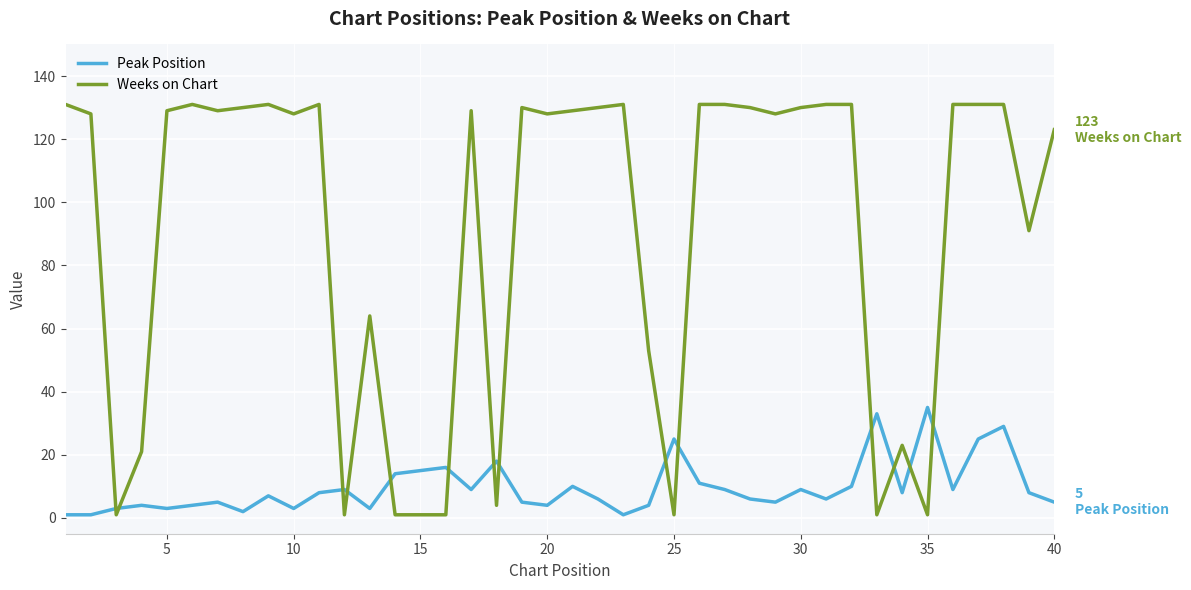

What is the difference between the maximum and minimum values in the Peak Position series?

34